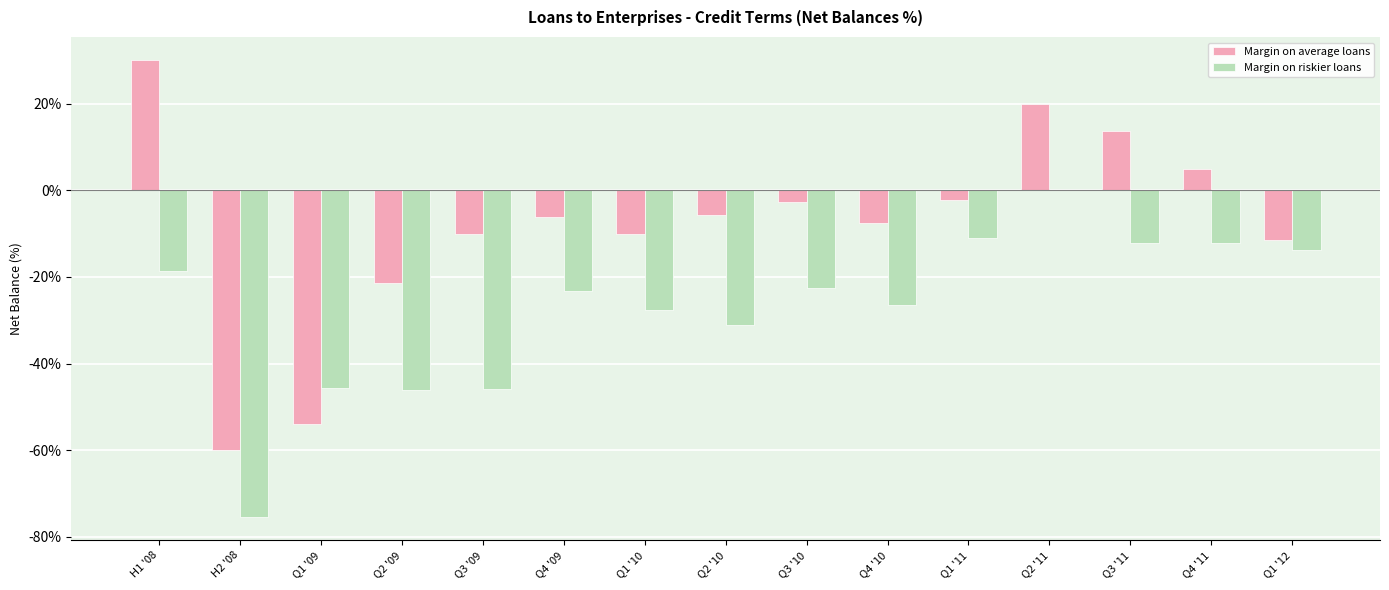

The Margin on riskier loans series shows -23.3 at Q4 '09. True or false?

True